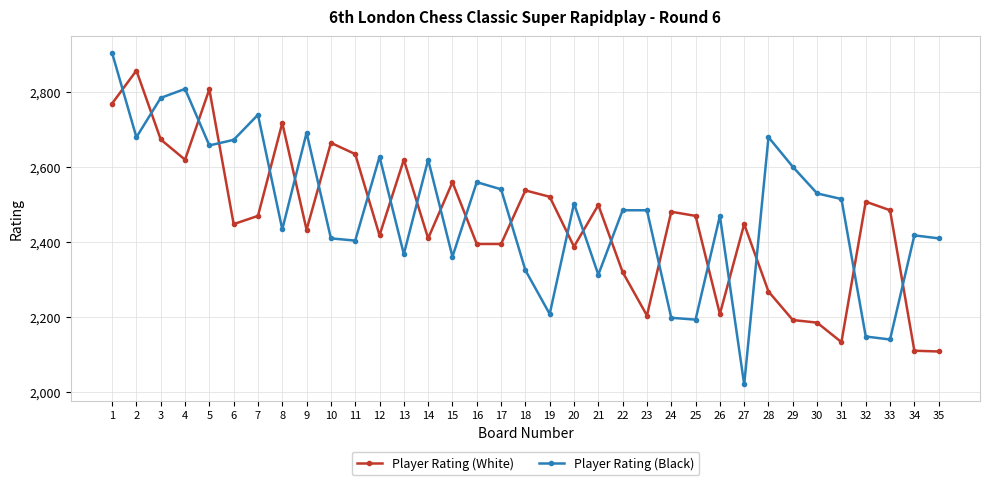

What is the difference between the second highest and minimum values in the Player Rating (White) series?

700